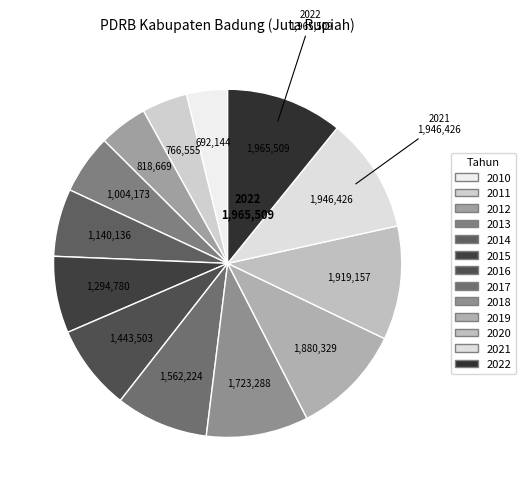

How many slices are in this pie chart?

13